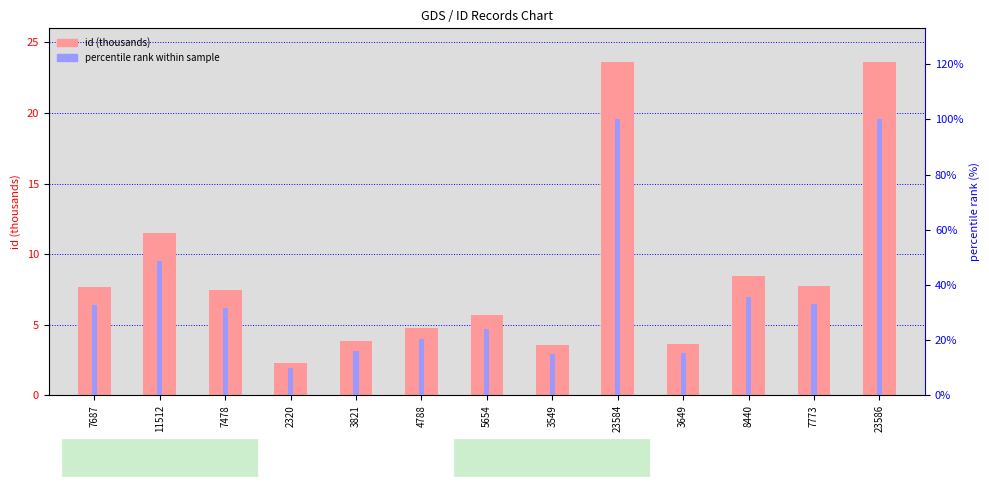

At which category is the sum across all series the highest?

23586